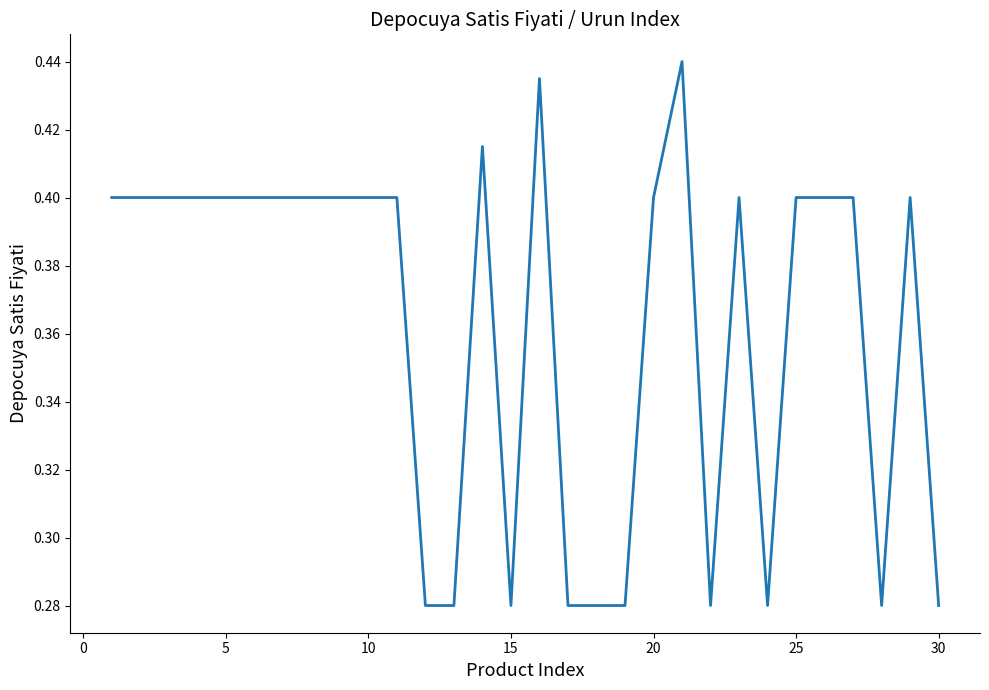

What is the average value?

0.4